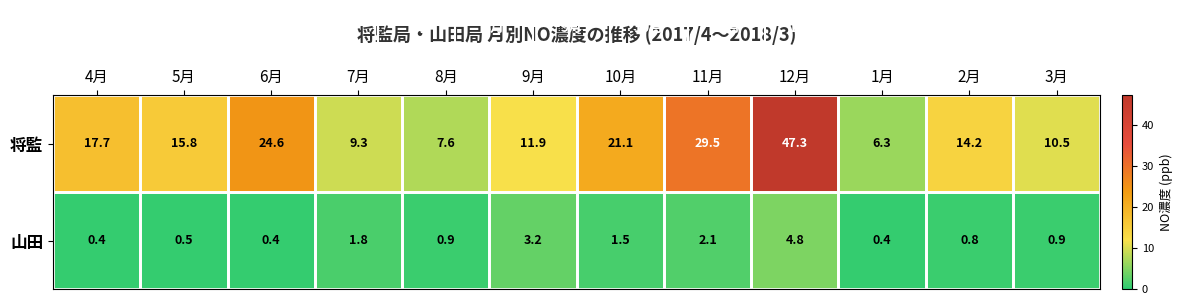

At which category does the chart reach its peak across all series?

12月